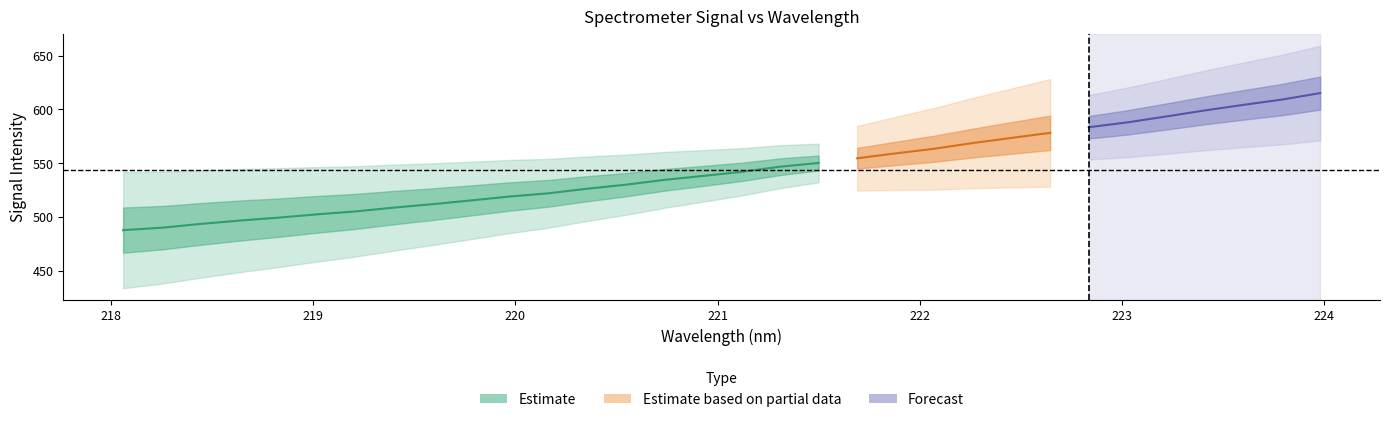

Reading left to right, what are all the values shown in this chart?

Estimate: 487.7	490.0	493.5	496.6	499.3	502.4	505.1	508.7	511.8	515.4	519.0	522.0	526.2	529.9	534.4	538.1	541.9	546.7	550.2	554.6	559.1	563.4	568.7	573.5	578.2	583.4	587.9	593.4	599.0	604.2	609.1	615.1
x_vals: 218.1	218.3	218.4	218.6	218.8	219.0	219.2	219.4	219.6	219.8	220.0	220.2	220.4	220.5	220.7	220.9	221.1	221.3	221.5	221.7	221.9	222.1	222.3	222.5	222.6	222.8	223.0	223.2	223.4	223.6	223.8	224.0